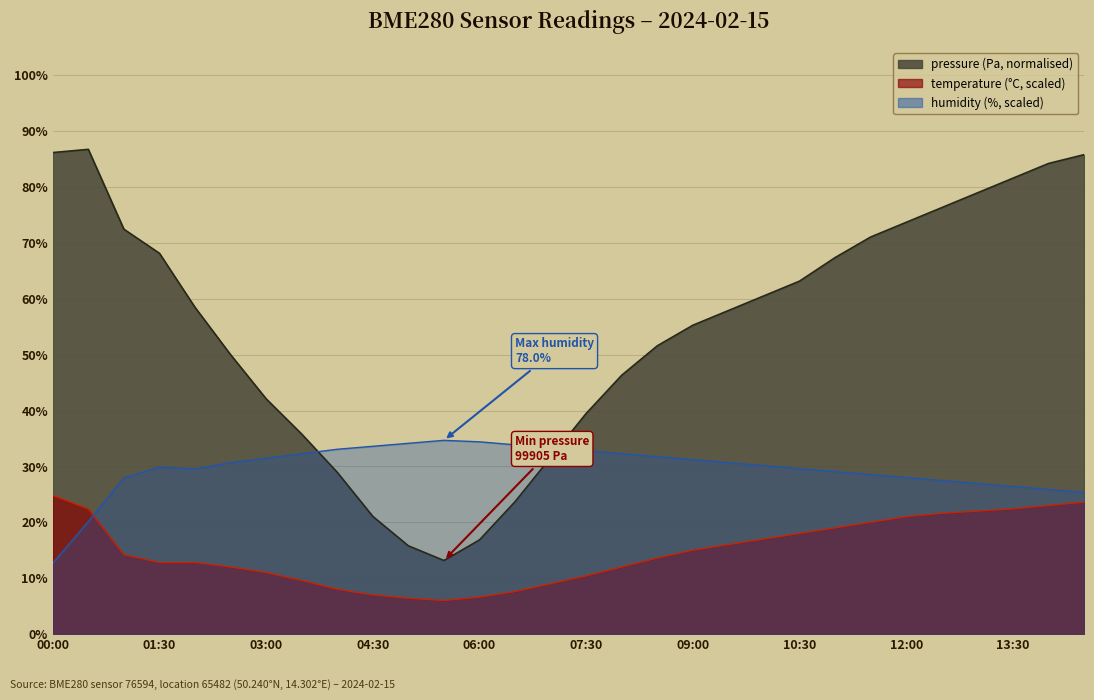

What is the label of the 22nd point from the left?

10:30